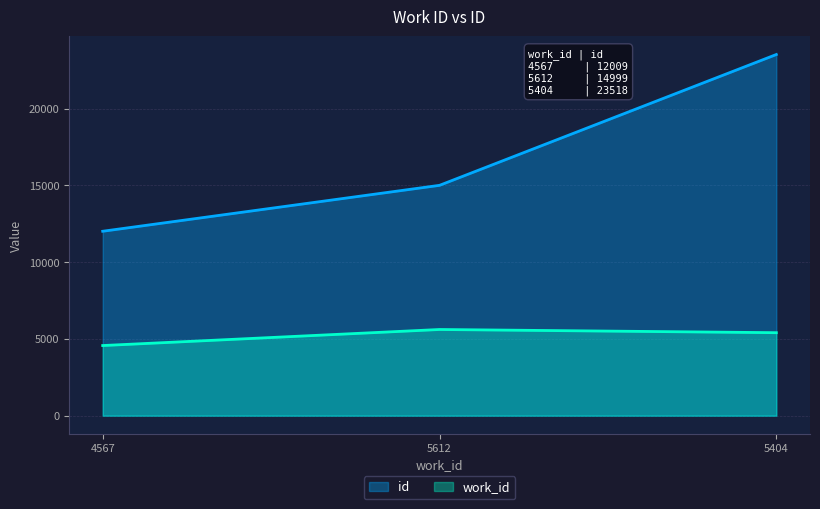

What is the spread (max minus min) of values at 5404?

18114